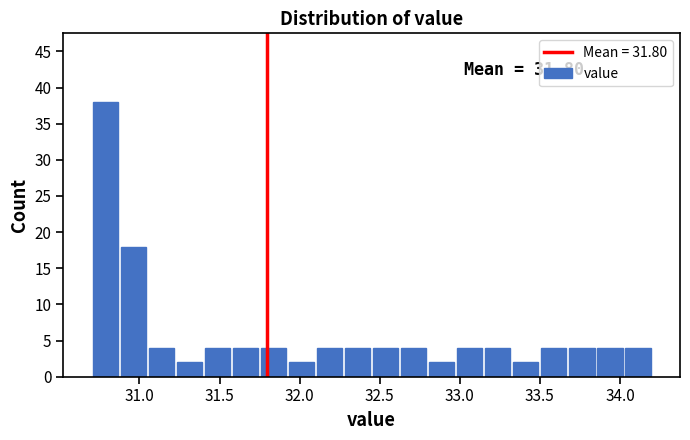

Read against the x-axis, roughly where is the centre of the tallest bar?

30.80